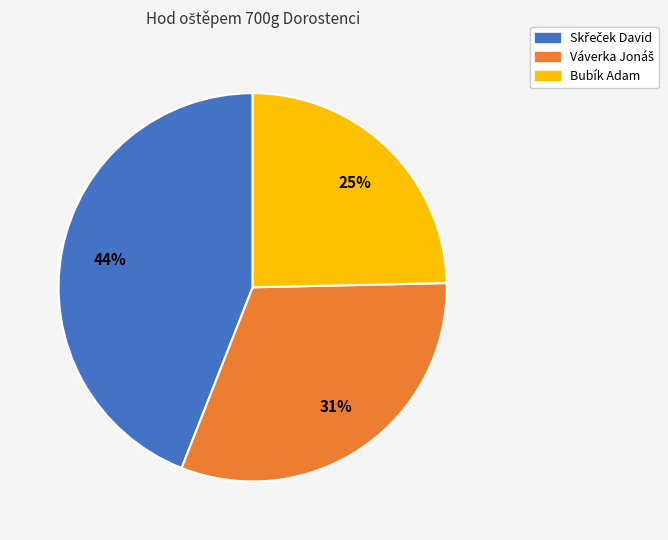

What is the smallest slice in the pie chart?

Bubík Adam